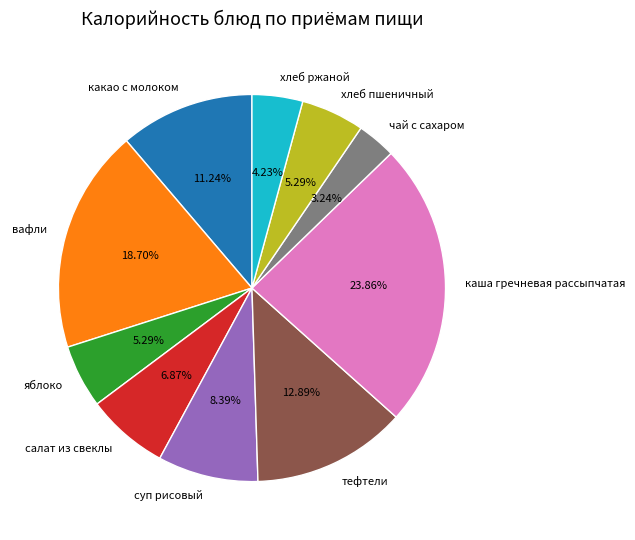

What percentage is the хлеб пшеничный slice, to the nearest percent?

5%